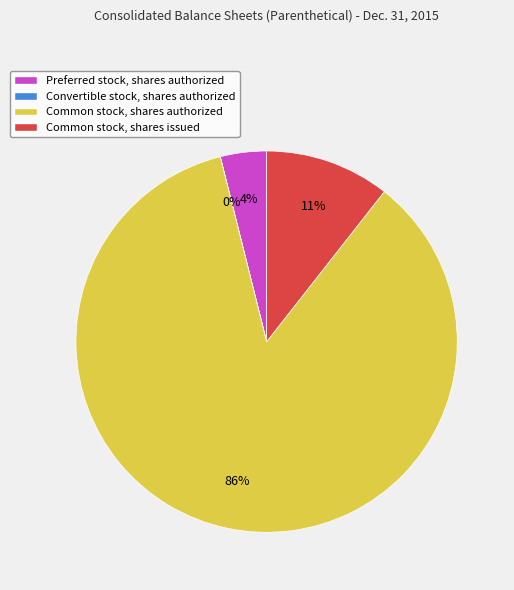

To the nearest percent, what is the combined percentage of Common stock, shares authorized and Common stock, shares issued?

96%